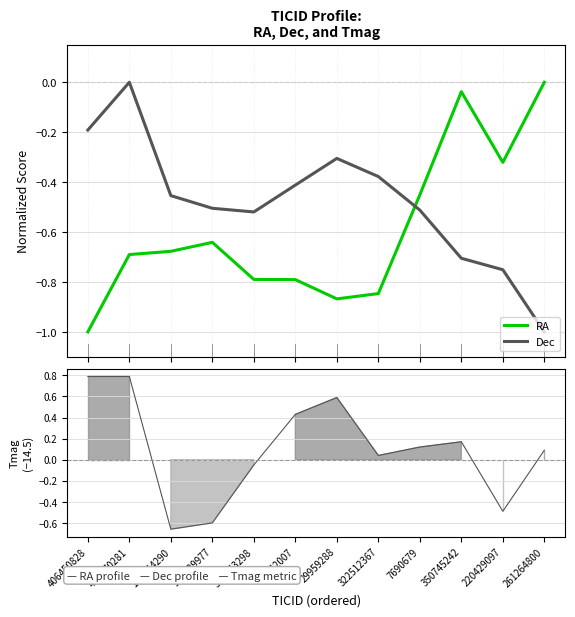

True or false: RA has a value of -1.1 at 142944290.

False